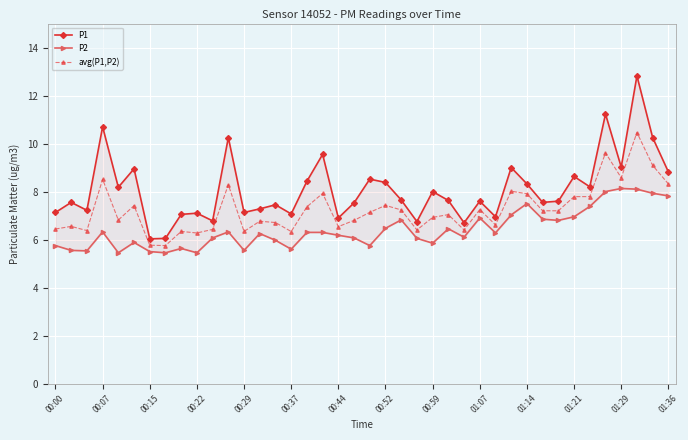

True or false: avg(P1,P2) has more than 0 interior local peaks.

True